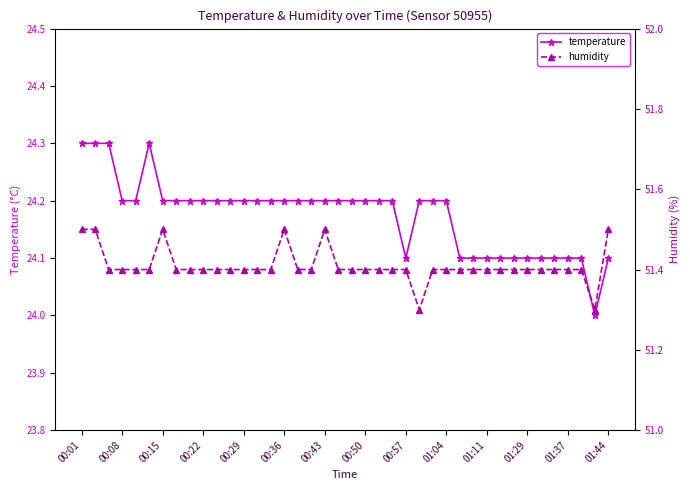

How many lines are shown in the chart?

2